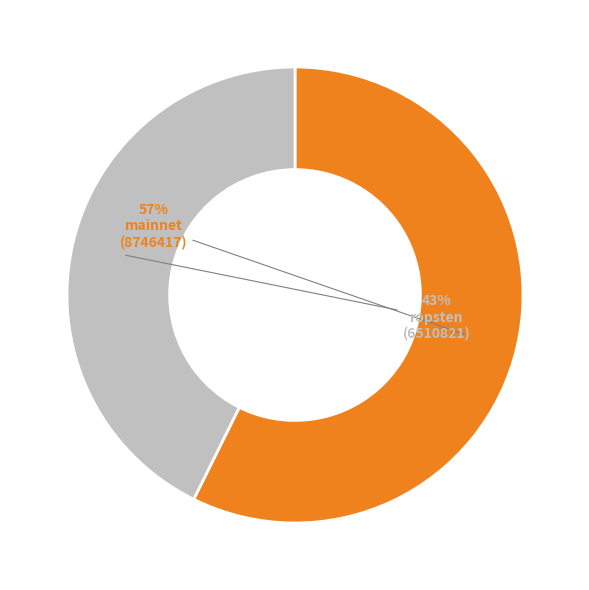

To the nearest percent, what is the average slice percentage?

50%